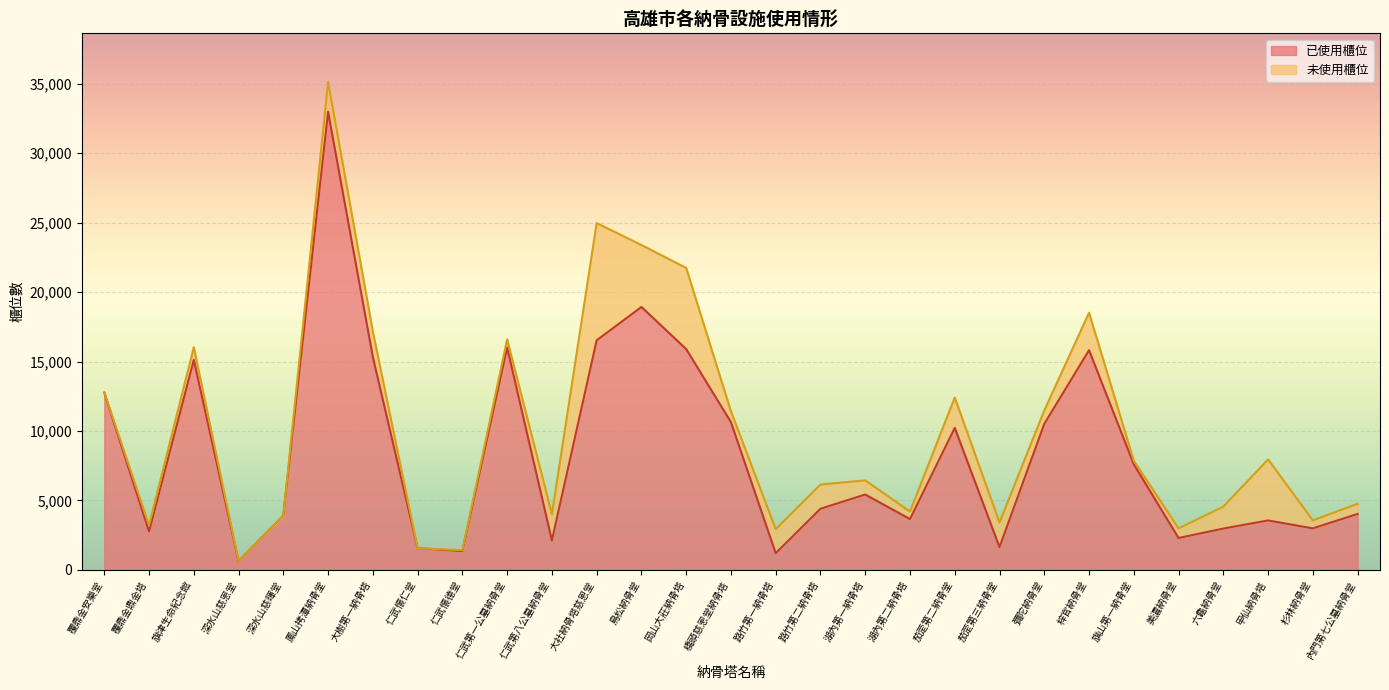

Which category has the highest value across all series?

鳳山拷潭納骨堂